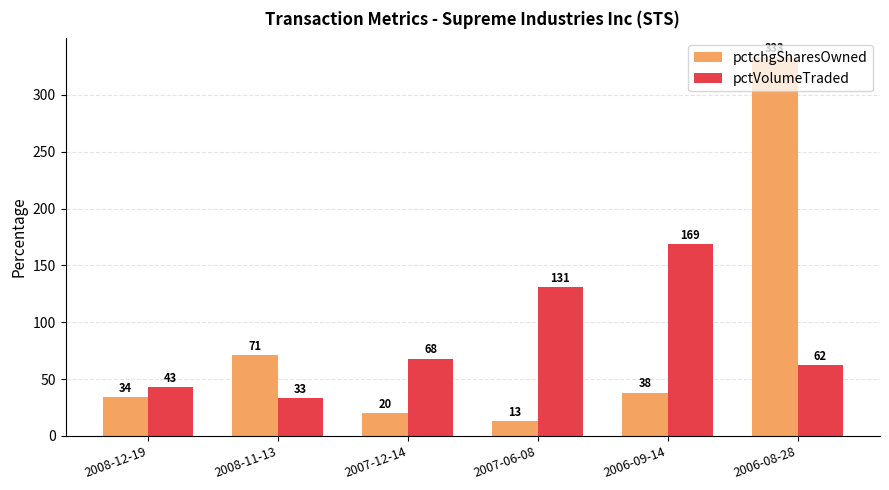

Where does the pctchgSharesOwned series first go above 38?

2008-11-13